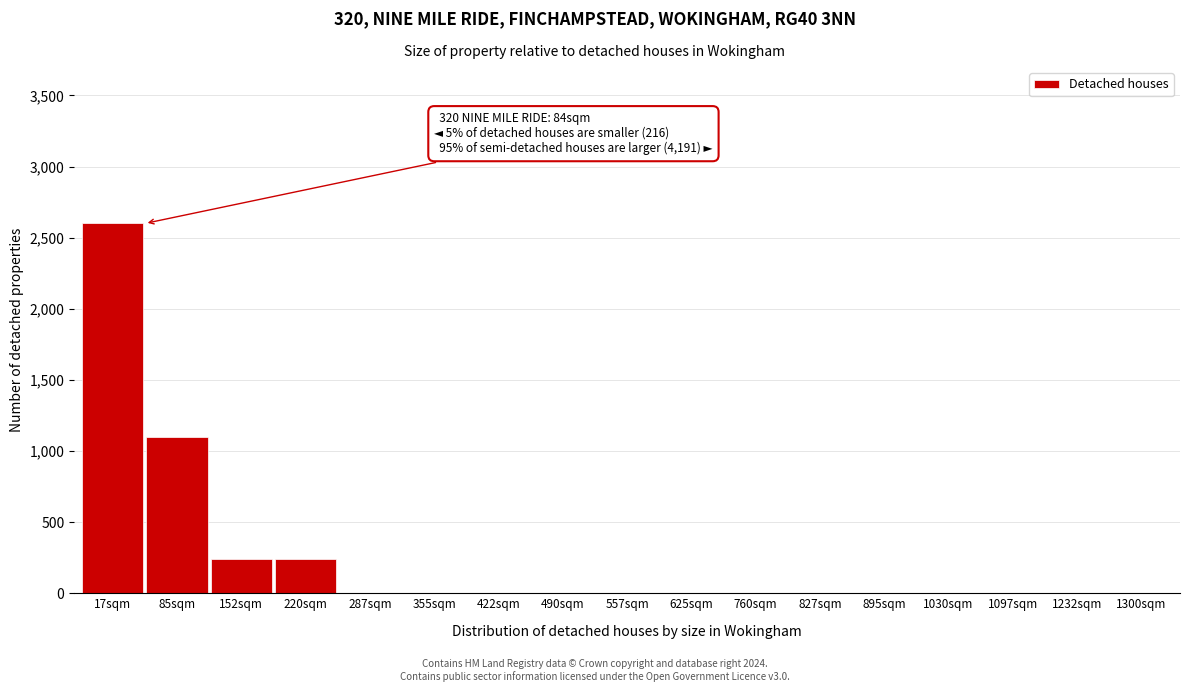

Reading left to right, what are all the values shown in this chart?

17sqm=2600	85sqm=1100	152sqm=240	220sqm=240	287sqm=0	355sqm=0	422sqm=0	490sqm=0	557sqm=0	625sqm=0	760sqm=0	827sqm=0	895sqm=0	1030sqm=0	1097sqm=0	1232sqm=0	1300sqm=0